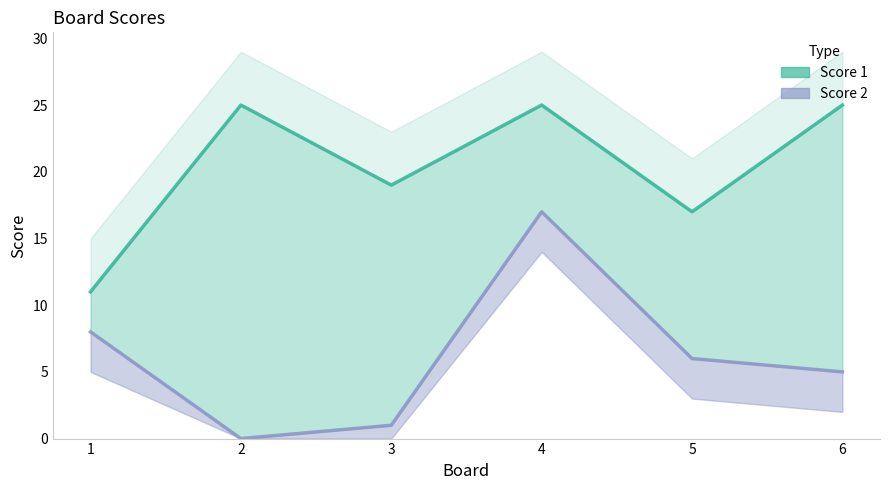

How many lines are shown in the chart?

2